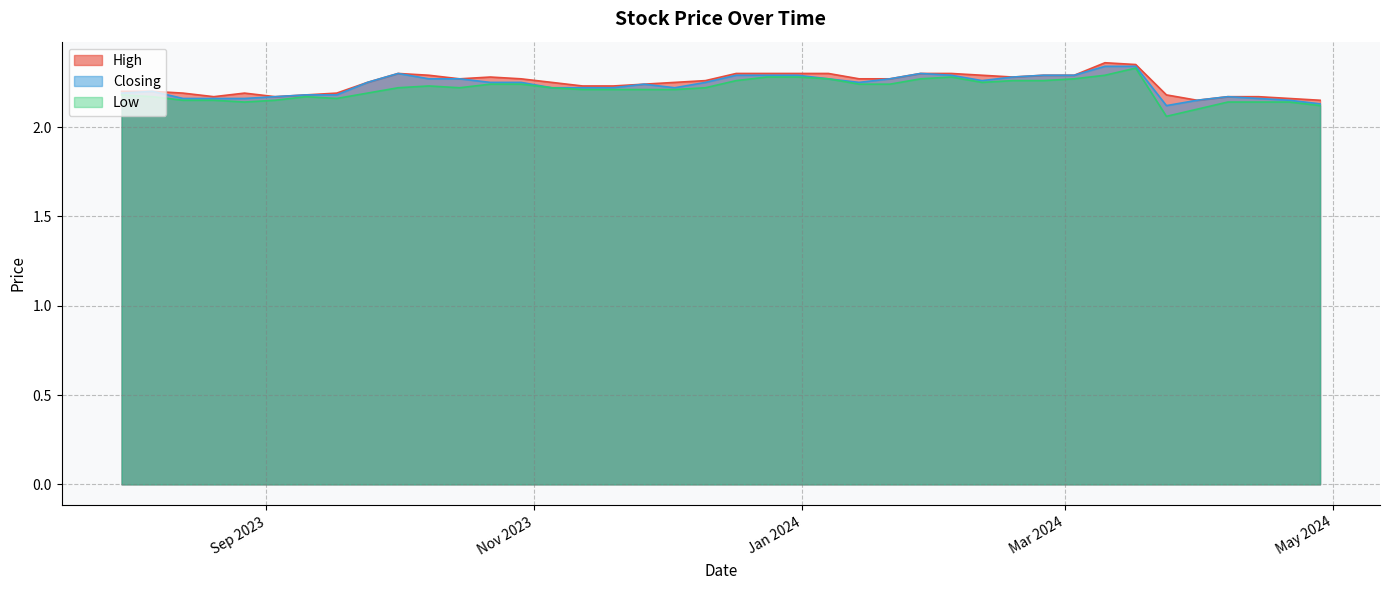

List the labels in order of High value, smallest first.

28/04/2024, 31/03/2024, 21/04/2024, 14/04/2024, 07/04/2024, 03/09/2023, 20/08/2023, 24/03/2024, 10/09/2023, 17/09/2023, 27/08/2023, 13/08/2023, 06/08/2023, 30/07/2023, 19/11/2023, 12/11/2023, 26/11/2023, 03/12/2023, 05/11/2023, 24/09/2023, 10/12/2023, 21/01/2024, 14/01/2024, 29/10/2023, 15/10/2023, 18/02/2024, 22/10/2023, 03/03/2024, 25/02/2024, 11/02/2024, 08/10/2023, 04/02/2024, 28/01/2024, 07/01/2024, 31/12/2023, 24/12/2023, 17/12/2023, 01/10/2023, 17/03/2024, 10/03/2024